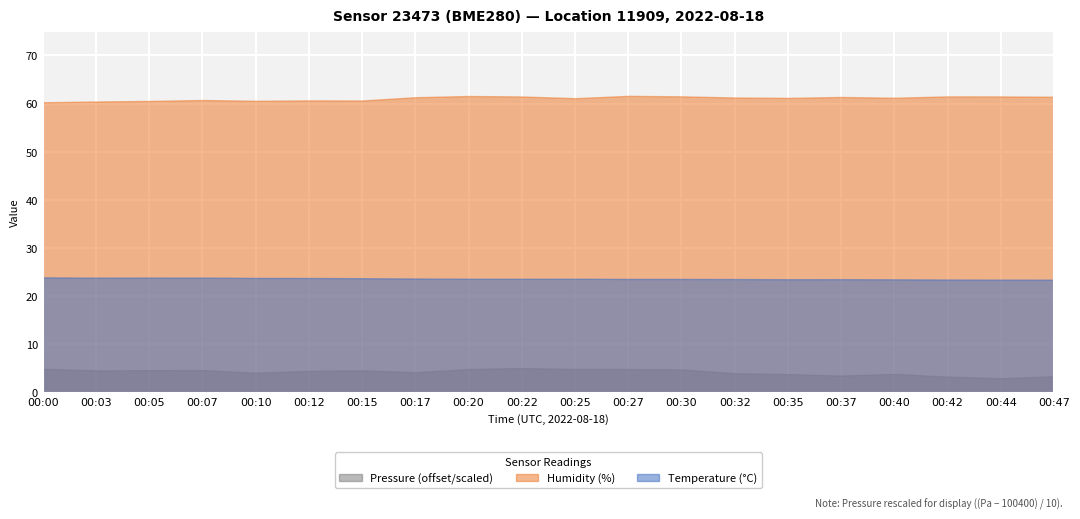

How many data points in humidity are less than 61?

7